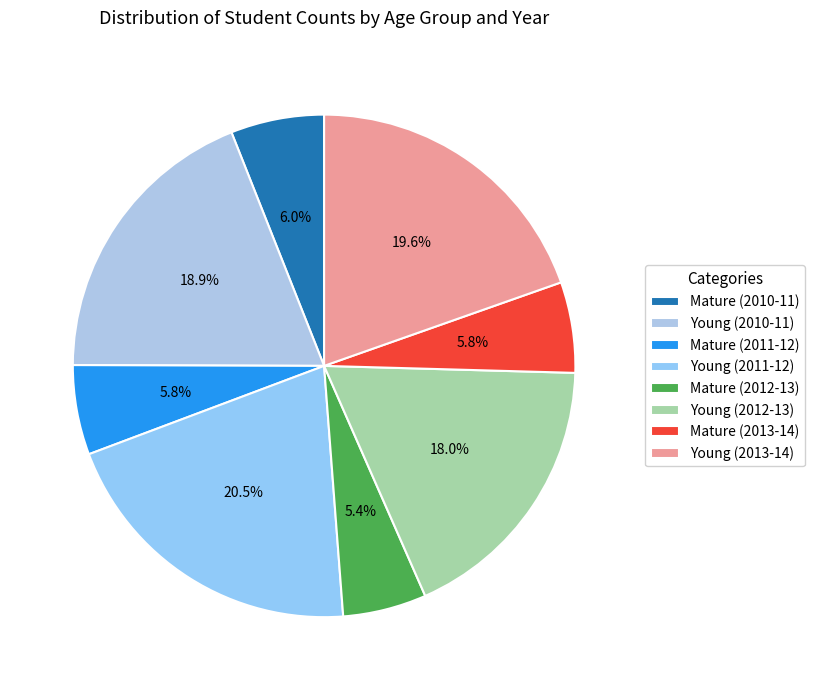

Is it true that Mature (2011-12) is 6% of the pie?

True